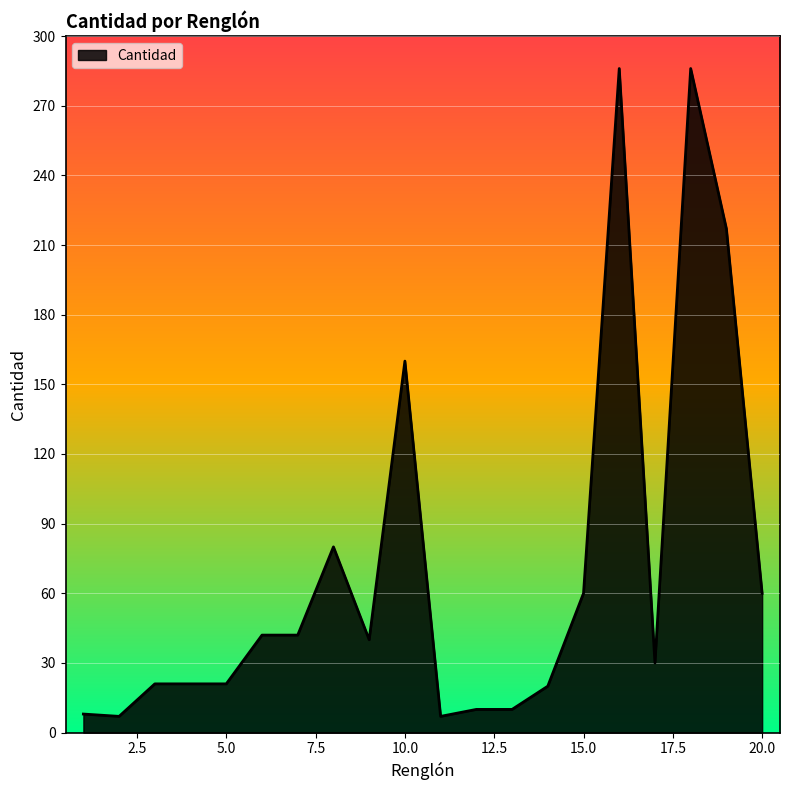

What is the difference between the maximum and minimum values?

279